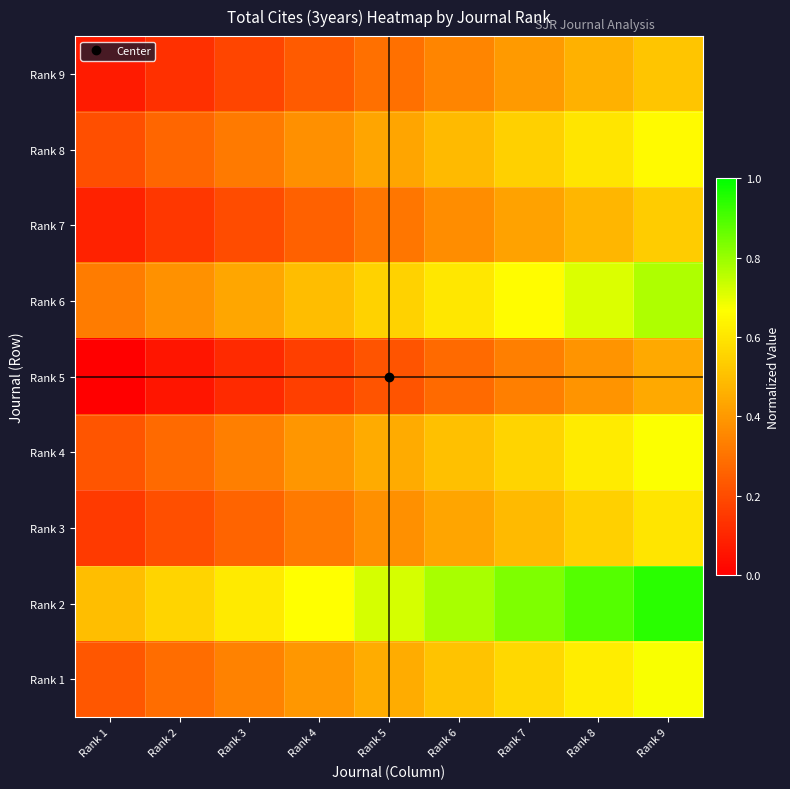

What is the total value across all series at Rank 9?

5.8